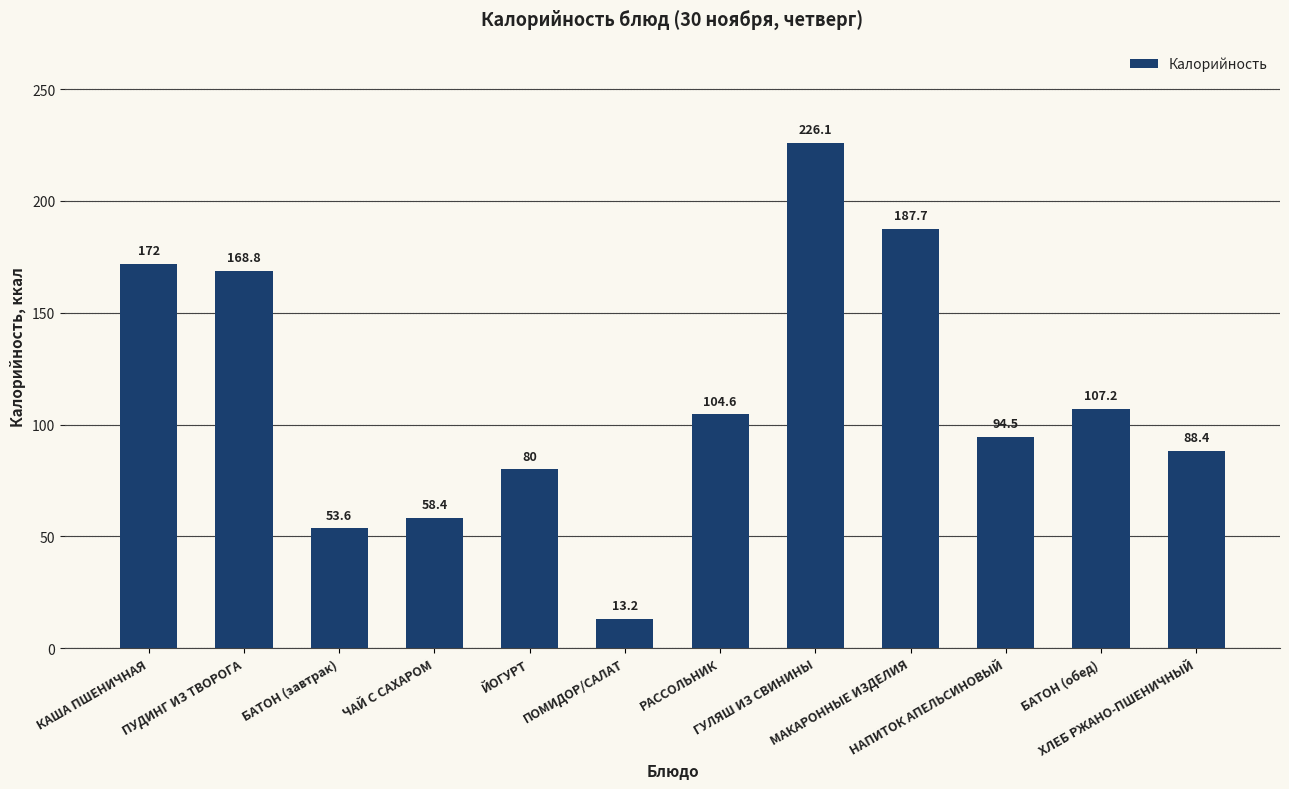

What is the label of the 12th bar from the right?

КАША ПШЕНИЧНАЯ